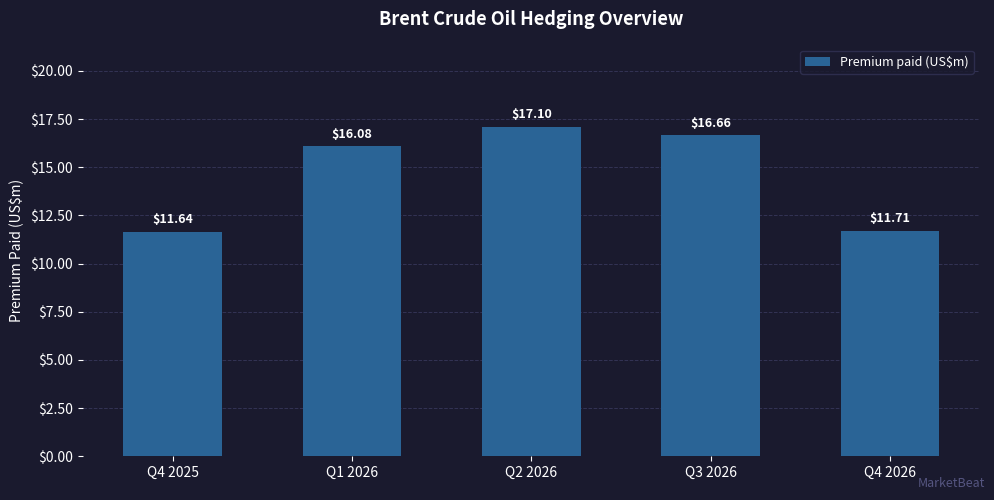

What is the sum of the values at Q1 2026 and Q3 2026?

32.7